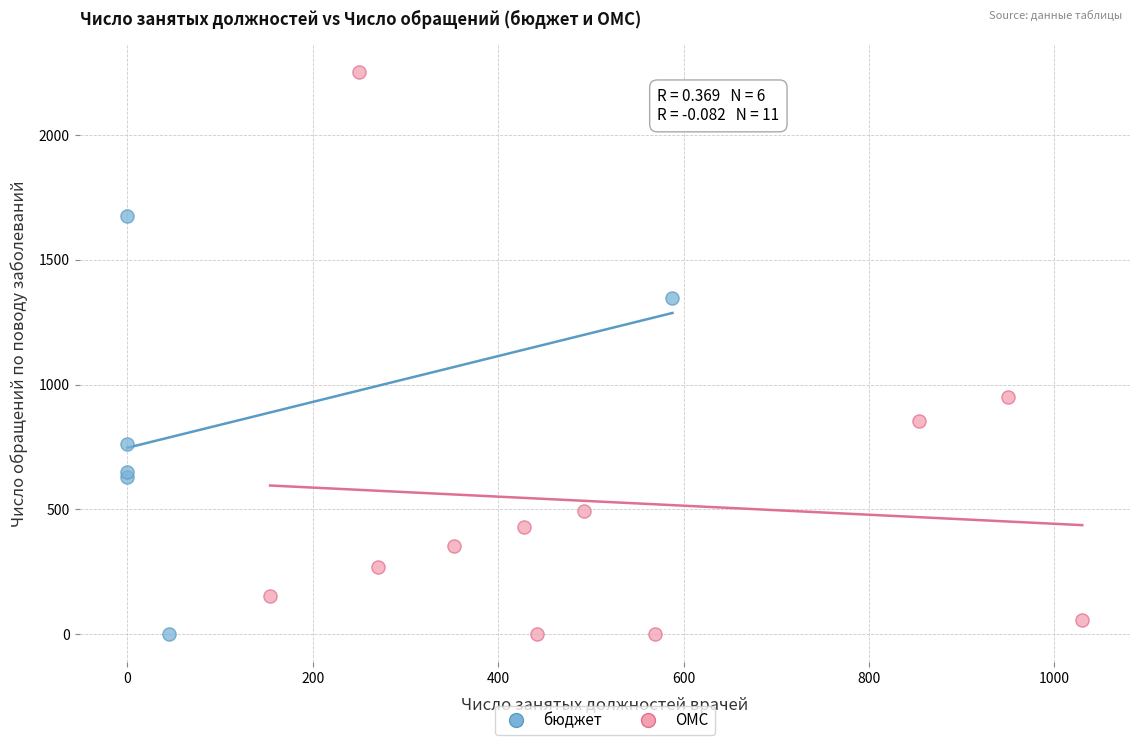

Which series has the largest Y range (max minus min)?

ОМС